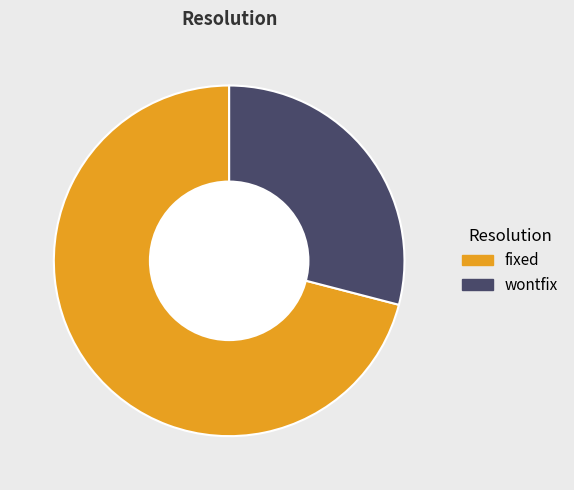

Rank the categories by value from lowest to highest.

wontfix, fixed